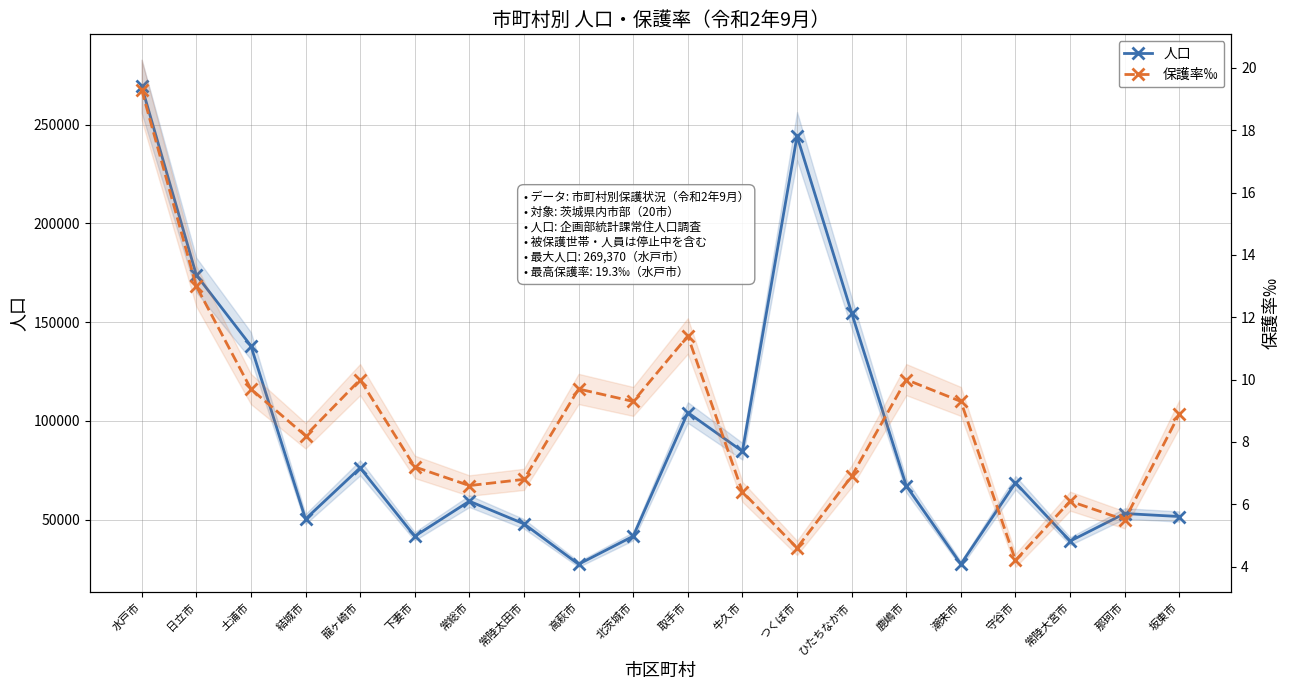

Where is 人口 nearest to the value 148422?

ひたちなか市